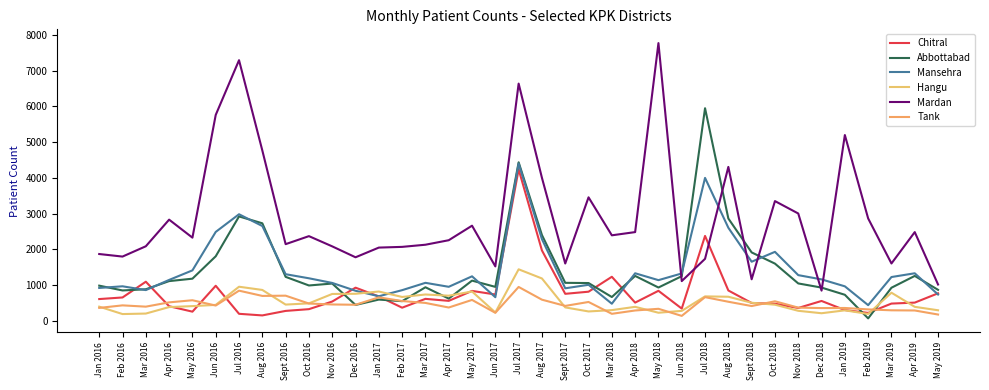

What is the lowest value of the Chitral series?

155